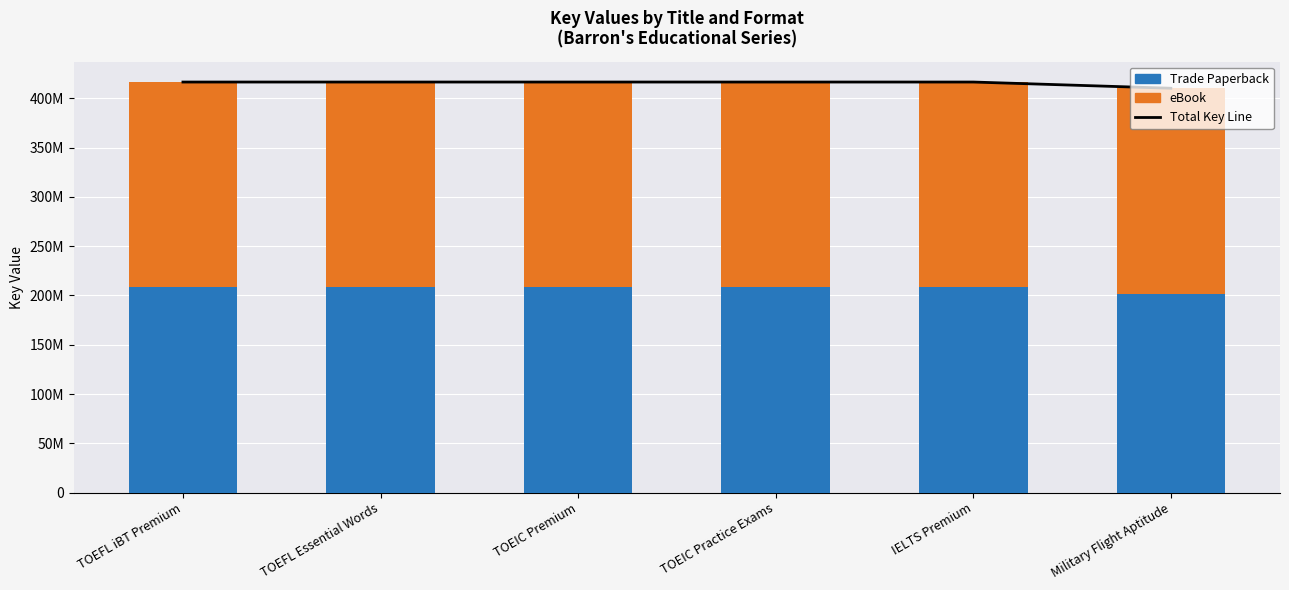

Is it true that eBook equals 272337392 at IELTS Premium?

False